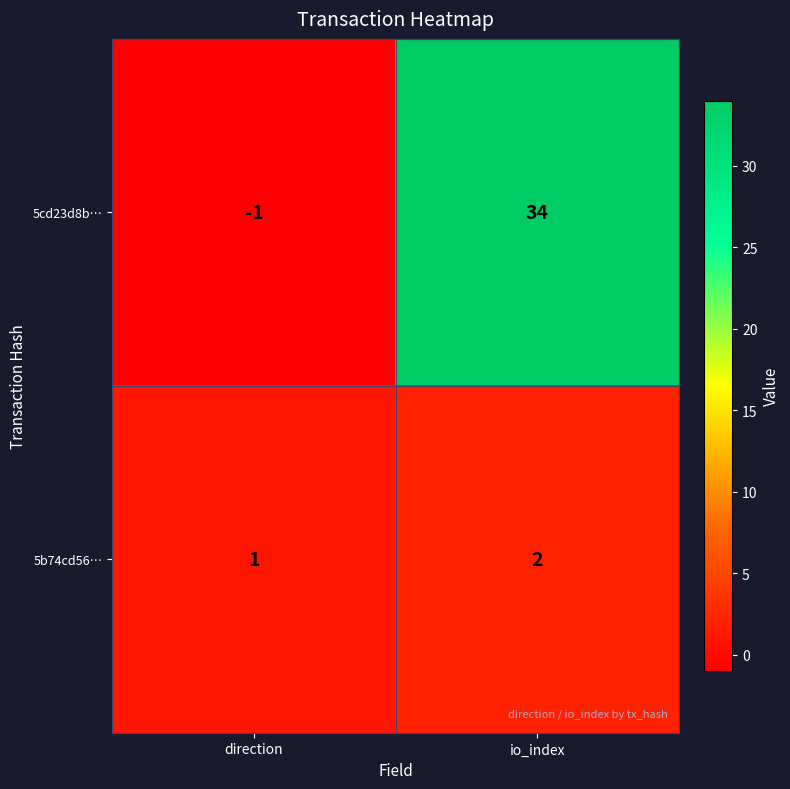

Is it true that 5cd23d8b… equals 12 at io_index?

False